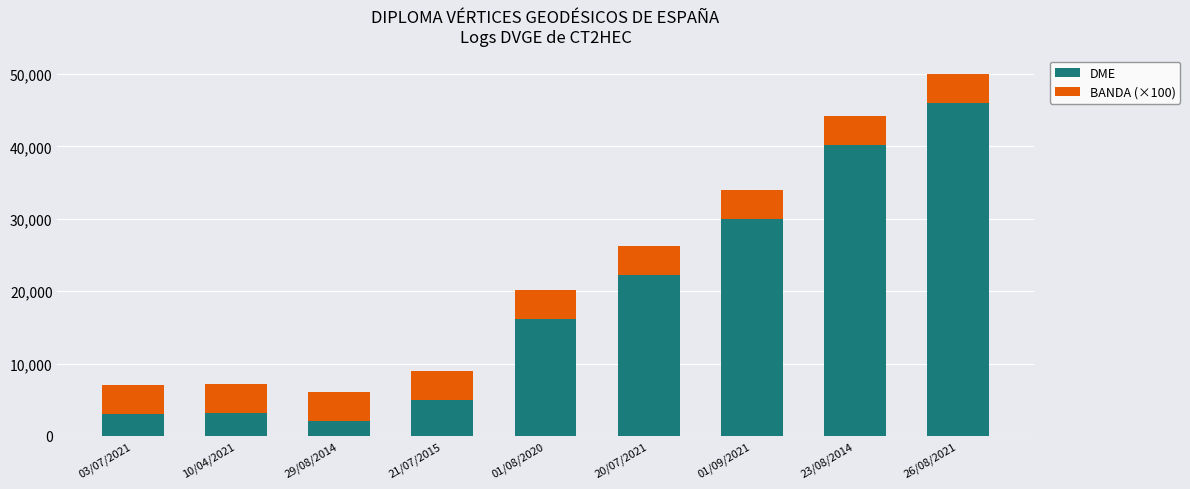

The value of DME at 01/09/2021 is 30022. True or false?

True